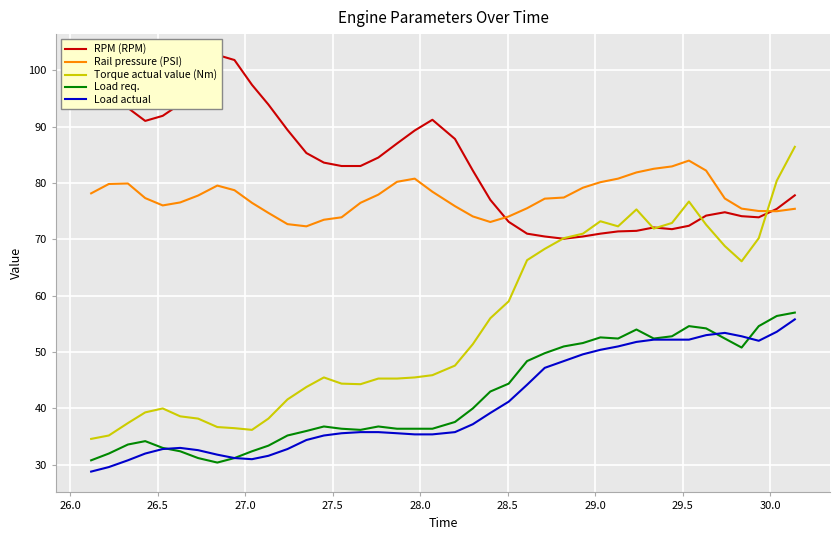

True or false: Load actual and Rail pressure (PSI) intersect in this chart.

False